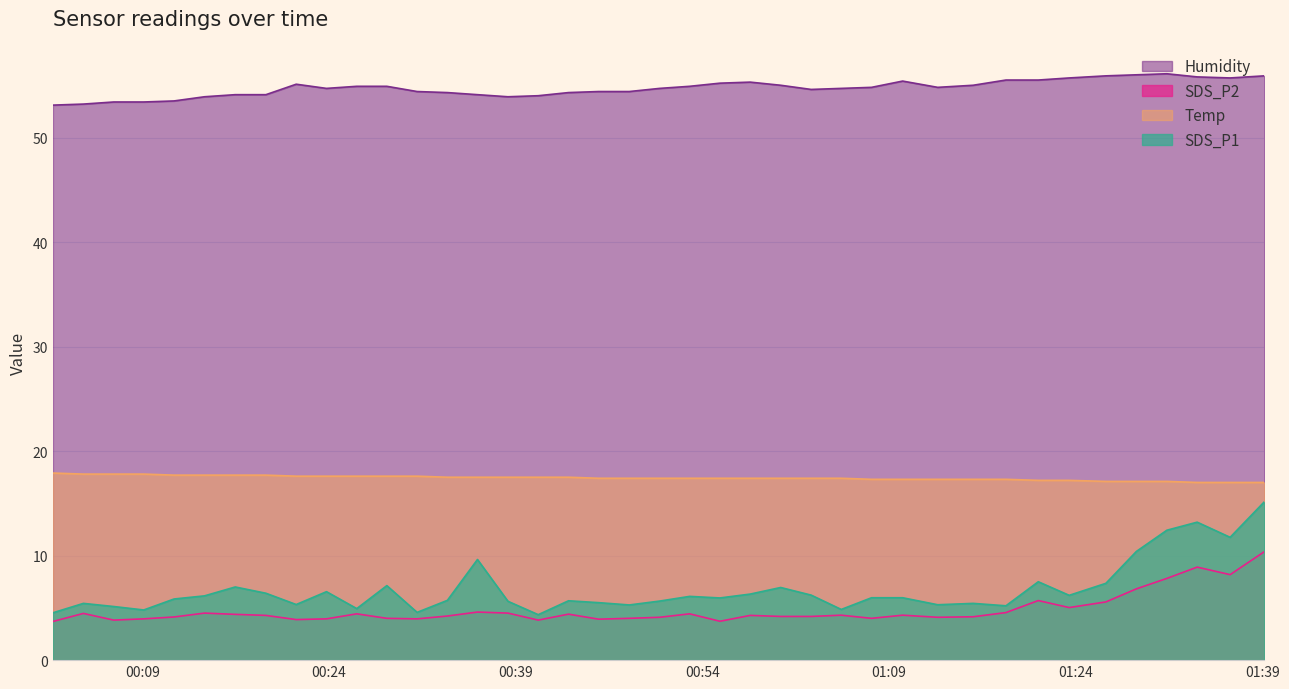

How many interior local valleys does the SDS_P2 series have?

10